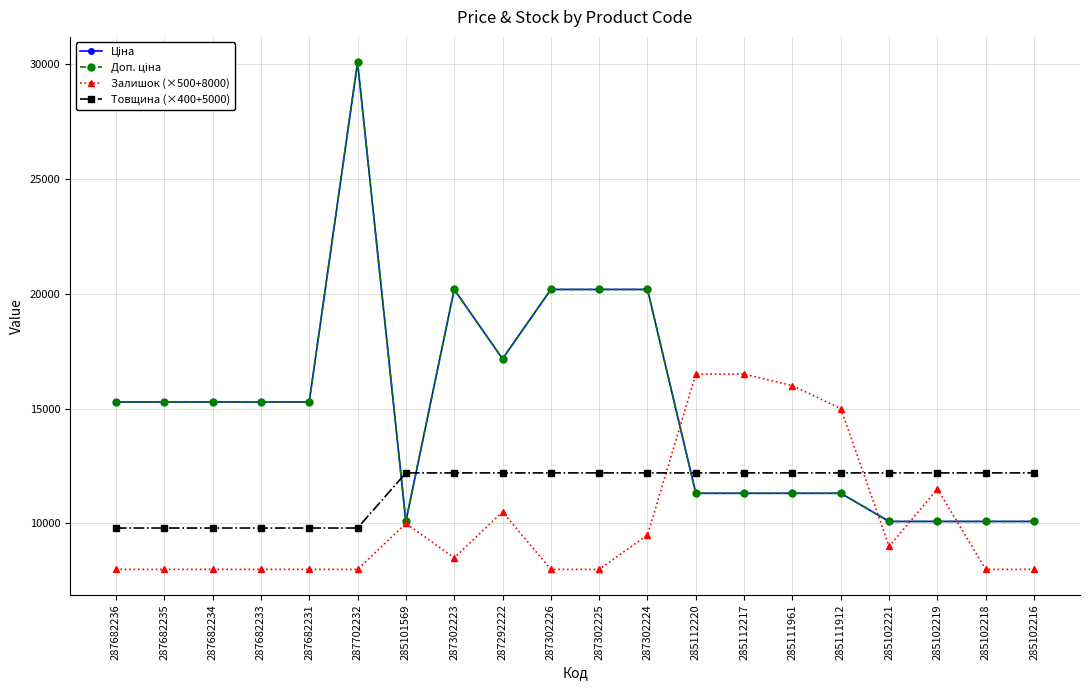

How many lines are shown in the chart?

4